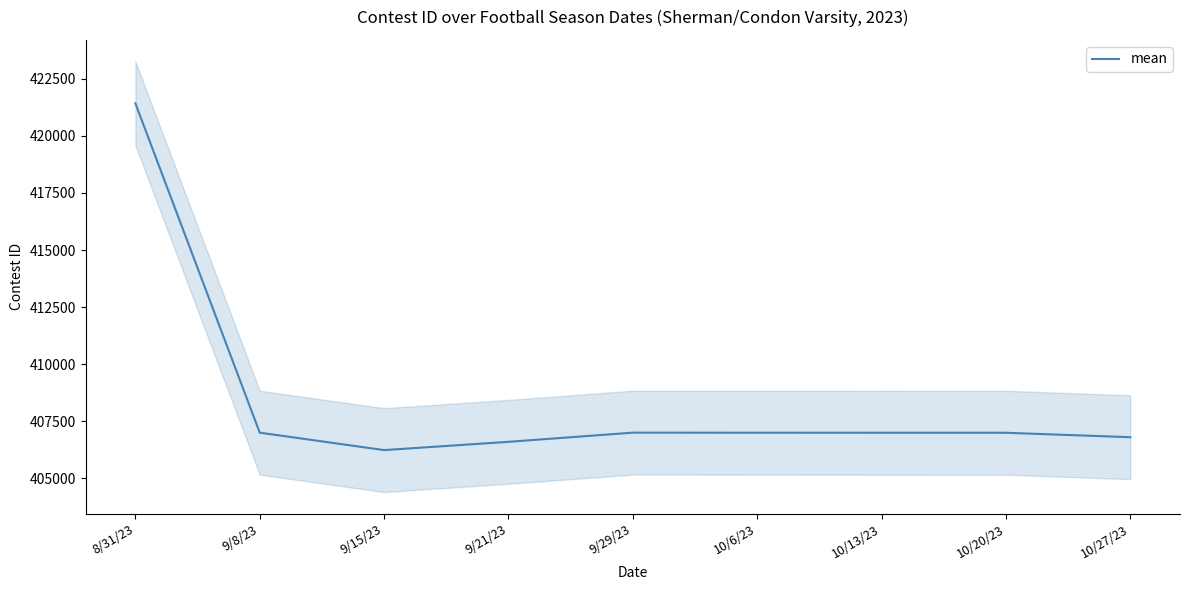

Reading left to right, transcribe all the data shown in this chart.

8/31/23=421426	9/8/23=406995	9/15/23=406231	9/21/23=406594	9/29/23=406996	10/6/23=406993	10/13/23=406992	10/20/23=406991	10/27/23=406796